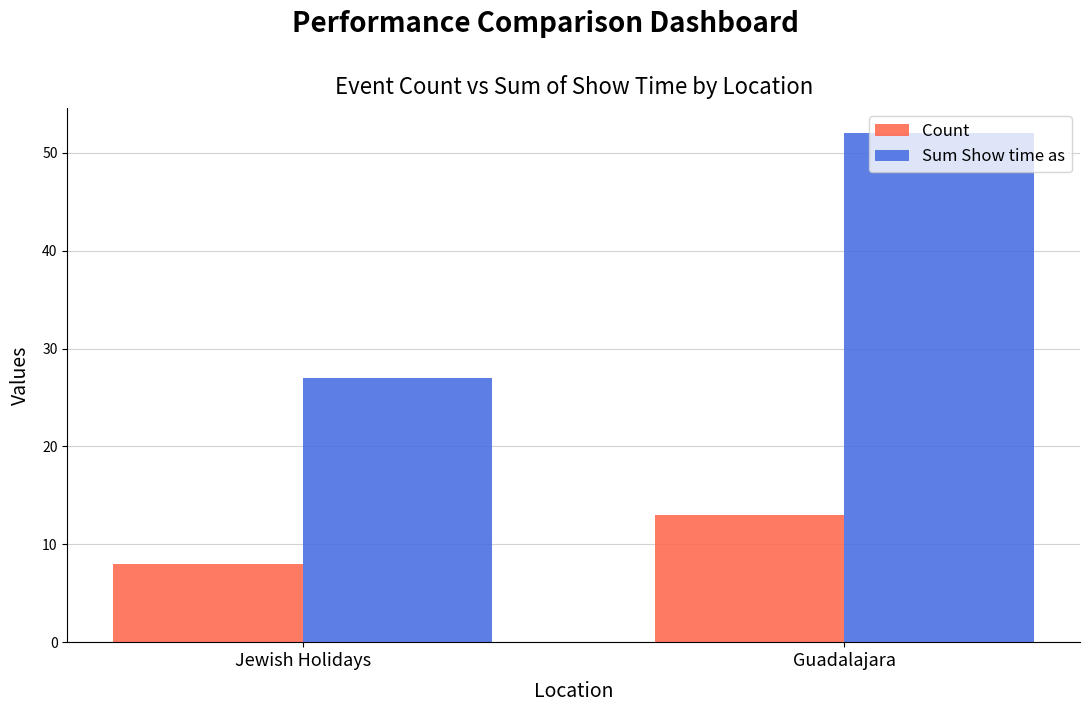

Count the number of data series in this chart.

2